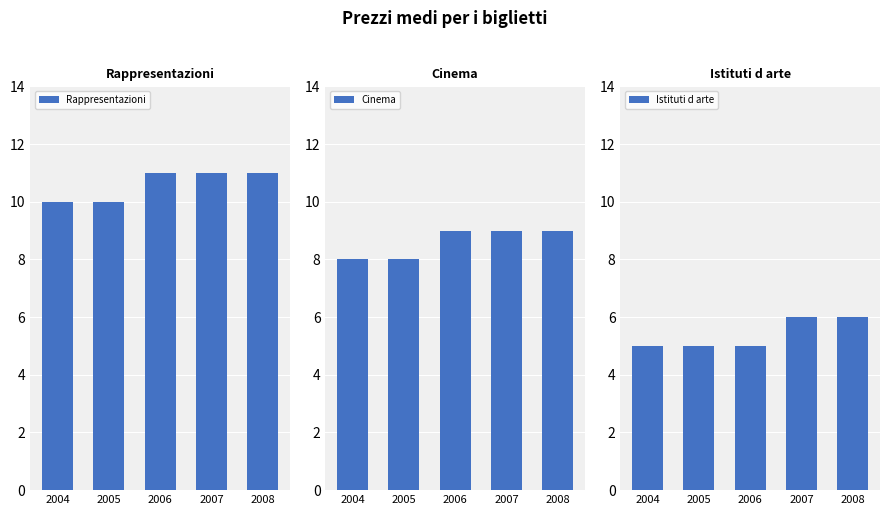

Reading left to right, list all the values displayed in this chart.

Rappresentazioni: 2004=10	2005=10	2006=11	2007=11	2008=11
Cinema: 2004=8	2005=8	2006=9	2007=9	2008=9
Istituti d arte: 2004=5	2005=5	2006=5	2007=6	2008=6